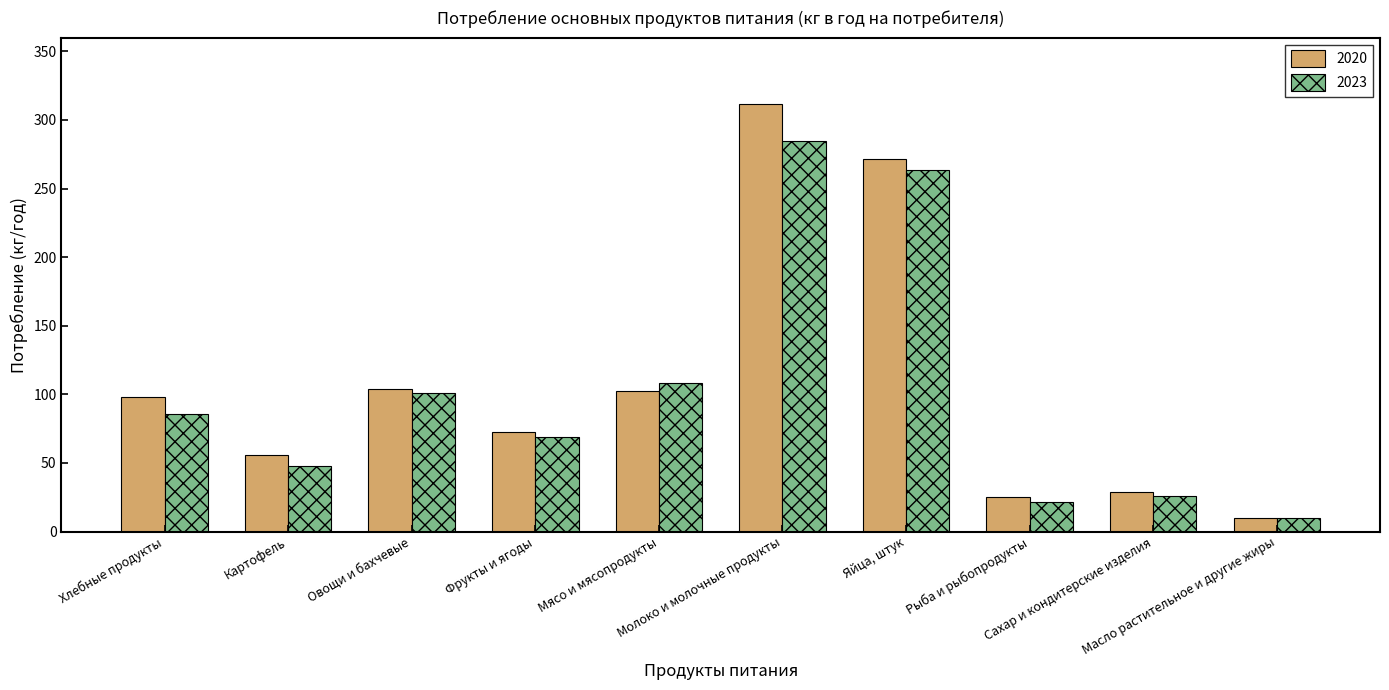

Reading right to left, extract all data points from this chart.

2020: 10.2	28.5	25.0	271.3	311.4	102.1	72.2	104.1	55.7	97.8
2023: 10.0	25.9	21.8	263.7	284.4	108.4	68.8	100.8	47.8	85.8